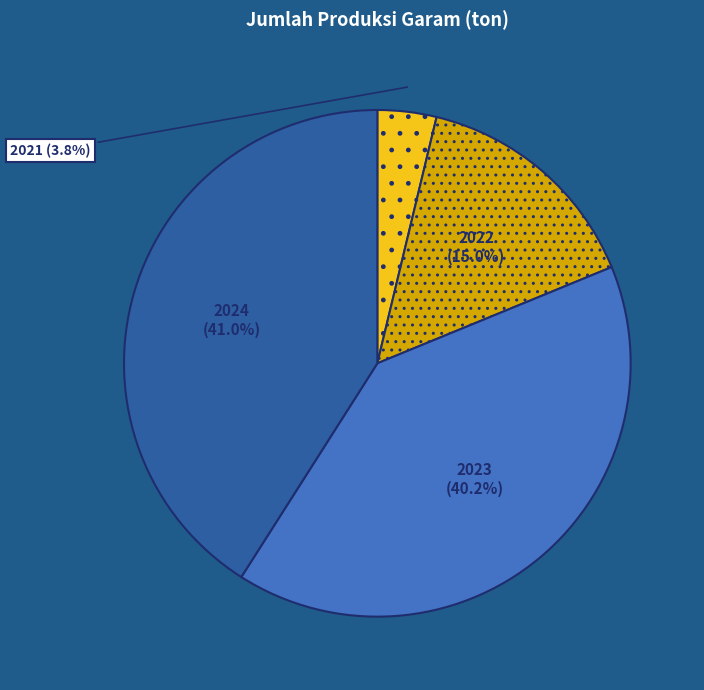

To the nearest percent, what is the difference between the largest and smallest slice percentages?

37%